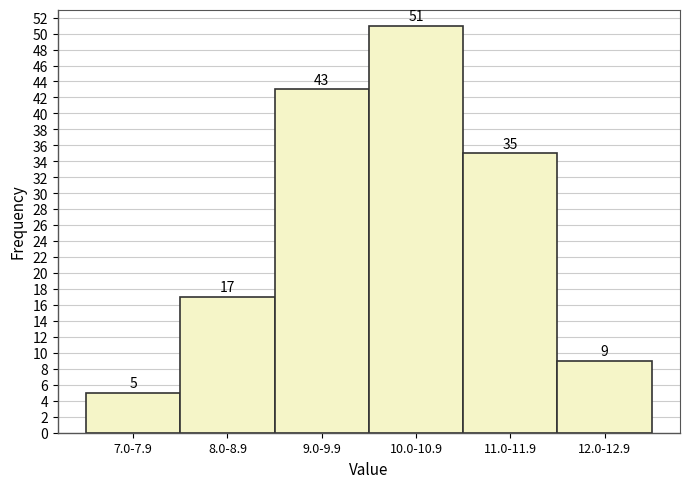

Reading left to right, transcribe all the data shown in this chart.

5	17	43	51	35	9